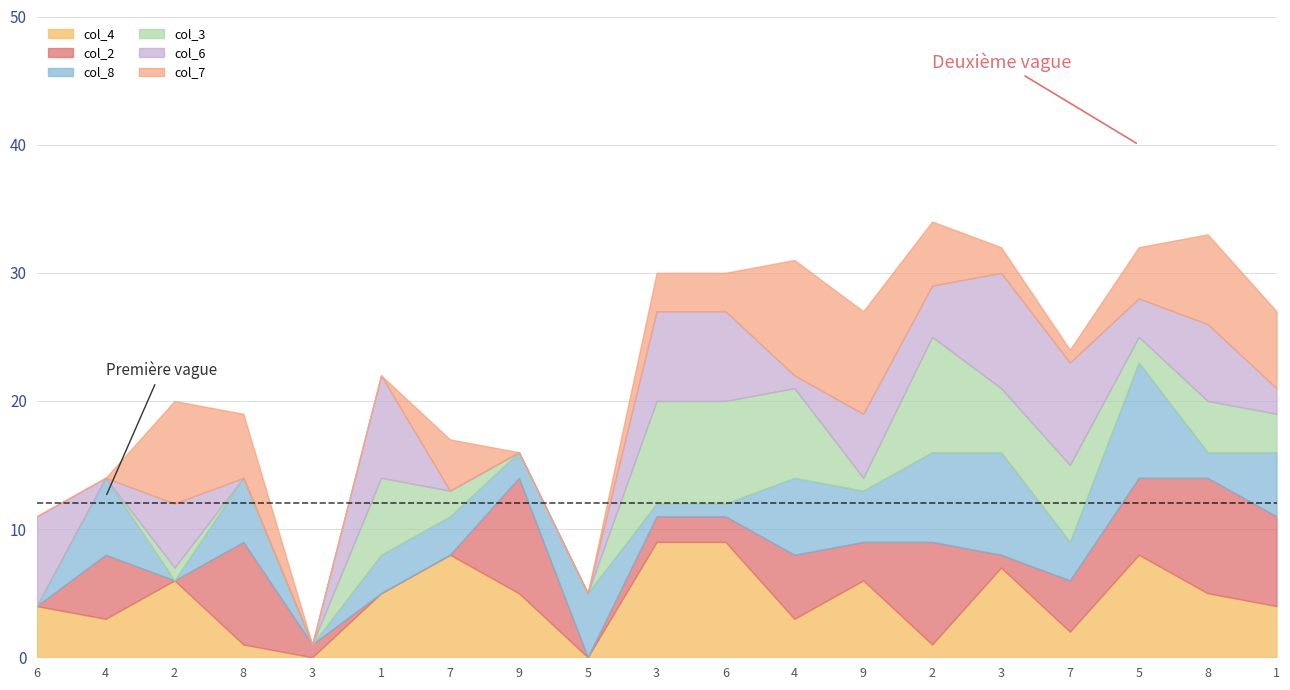

Where does the col_8 series first go above 3?

4